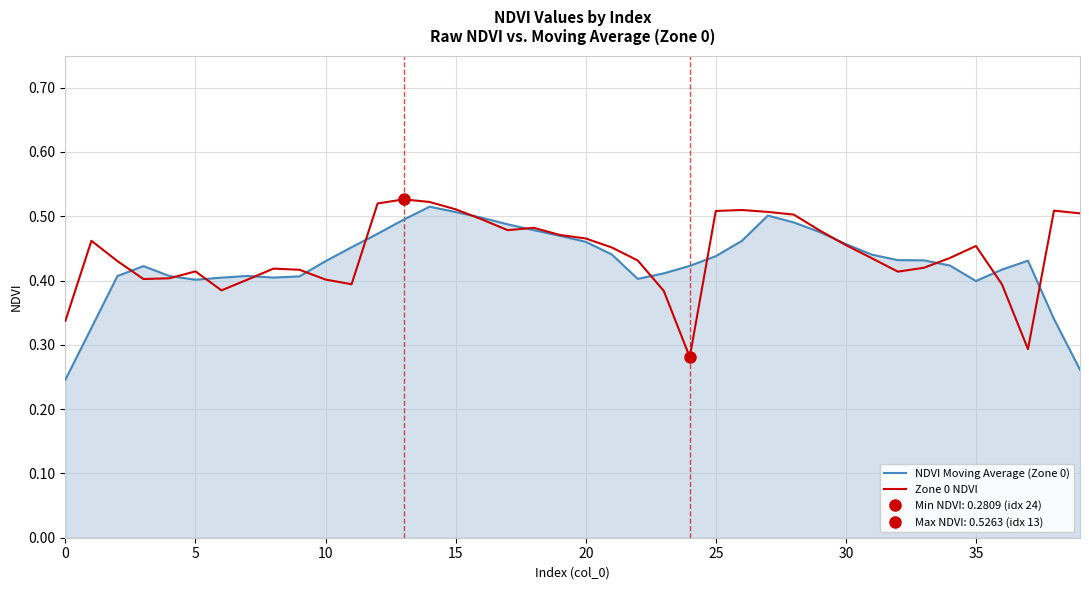

What is the approximate value of Zone 0 NDVI at 15?

0.5